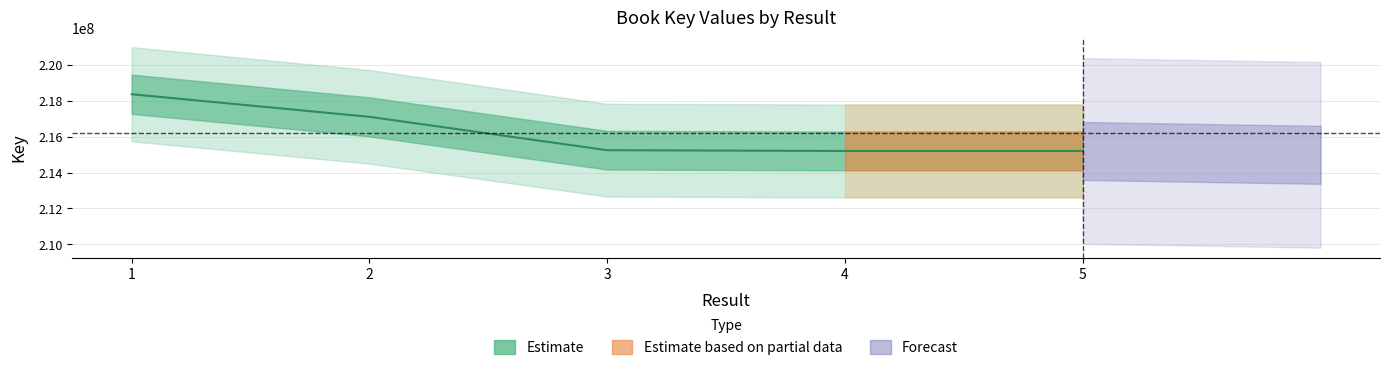

What is the difference between the maximum and minimum values?

3157538